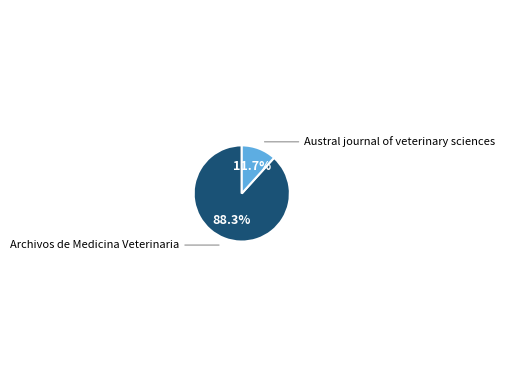

To the nearest percent, what is the difference between the largest and smallest slice percentages?

77%